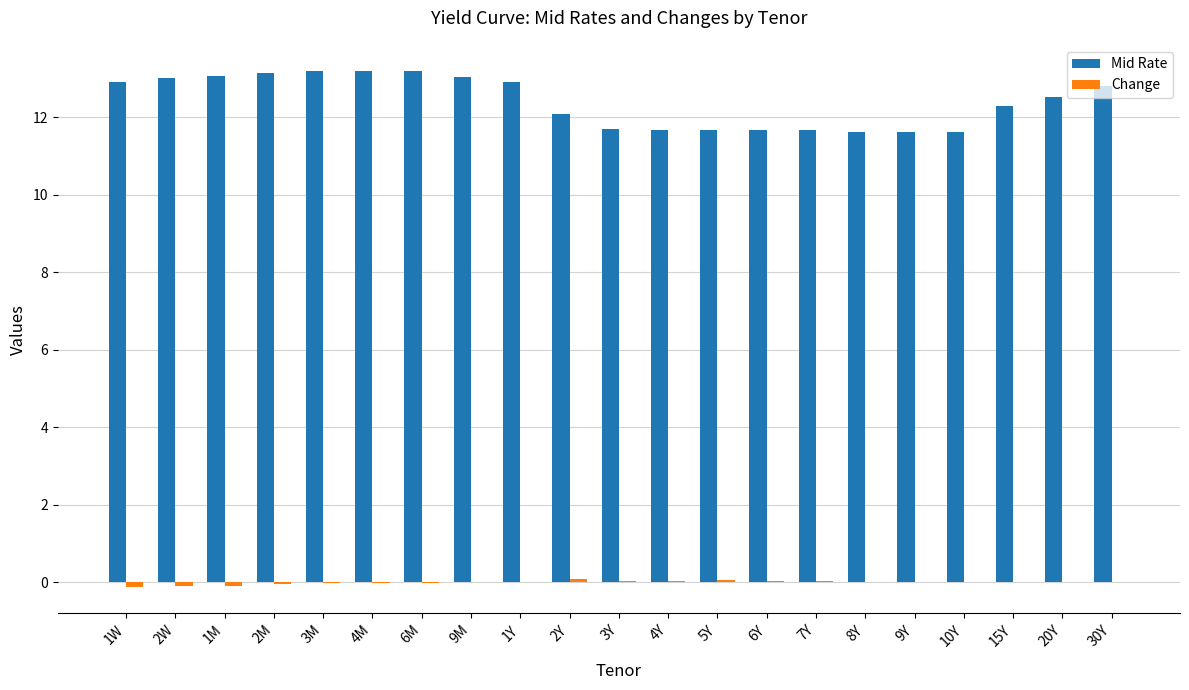

What is the greatest value displayed?

13.2